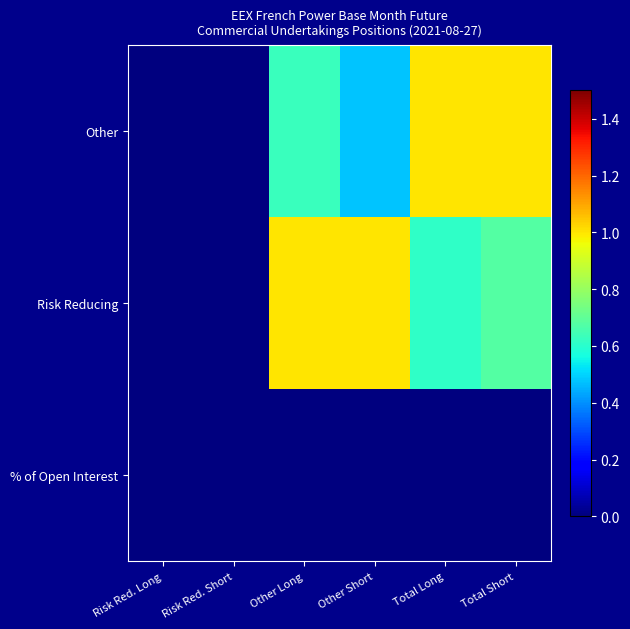

At how many categories does at least one series exceed 0?

4